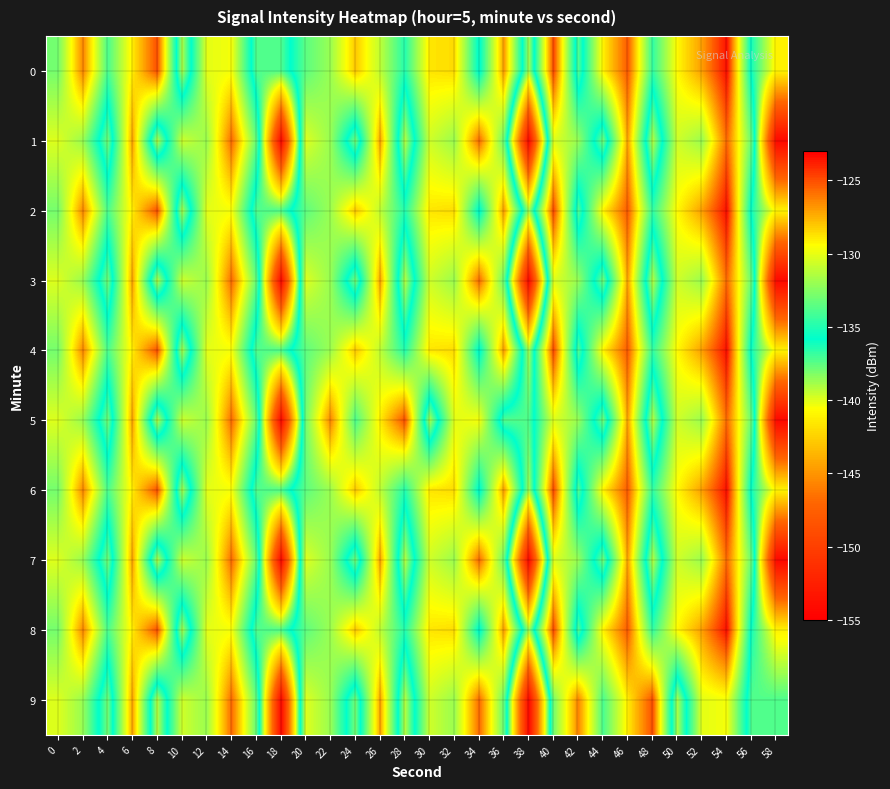

Reading left to right, list all the values displayed in this chart.

0: 0=-132.9	2=-126.4	4=-134.0	6=-129.0	8=-125.0	10=-139.0	12=-130.1	14=-129.7	16=-137.4	18=-137.3	20=-133.5	22=-131.9	24=-128.0	26=-131.1	28=-134.9	30=-128.8	32=-128.6	34=-136.2	36=-126.9	38=-138.9	40=-124.8	42=-137.3	44=-129.1	46=-125.3	48=-134.6	50=-129.3	52=-127.0	54=-123.4	56=-136.2	58=-141.1
1: 0=-130.3	2=-132.1	4=-138.0	6=-127.1	8=-139.2	10=-130.7	12=-132.0	14=-125.7	16=-133.4	18=-154.3	20=-130.3	22=-132.1	24=-138.0	26=-127.1	28=-139.2	30=-130.7	32=-132.0	34=-125.7	36=-133.4	38=-154.3	40=-130.3	42=-132.1	44=-138.0	46=-127.1	48=-139.2	50=-130.7	52=-132.0	54=-125.7	56=-133.4	58=-154.3
2: 0=-132.9	2=-126.4	4=-134.0	6=-129.0	8=-125.0	10=-139.0	12=-130.1	14=-129.7	16=-137.4	18=-137.3	20=-133.5	22=-131.9	24=-128.0	26=-131.1	28=-134.9	30=-128.8	32=-128.6	34=-136.2	36=-126.9	38=-138.9	40=-124.8	42=-137.3	44=-129.1	46=-125.3	48=-134.6	50=-129.3	52=-127.0	54=-123.4	56=-136.2	58=-141.1
3: 0=-130.3	2=-132.1	4=-138.0	6=-127.1	8=-139.2	10=-130.7	12=-132.0	14=-125.7	16=-133.4	18=-154.3	20=-130.3	22=-132.1	24=-138.0	26=-127.1	28=-139.2	30=-130.7	32=-132.0	34=-125.7	36=-133.4	38=-154.3	40=-130.3	42=-132.1	44=-138.0	46=-127.1	48=-139.2	50=-130.7	52=-132.0	54=-125.7	56=-133.4	58=-154.3
4: 0=-132.9	2=-126.4	4=-134.0	6=-129.0	8=-125.0	10=-139.0	12=-130.1	14=-129.7	16=-137.4	18=-137.3	20=-133.5	22=-131.9	24=-128.0	26=-131.1	28=-134.9	30=-128.8	32=-128.6	34=-136.2	36=-126.9	38=-138.9	40=-124.8	42=-137.3	44=-129.1	46=-125.3	48=-134.6	50=-129.3	52=-127.0	54=-123.4	56=-136.2	58=-141.1
5: 0=-130.3	2=-132.1	4=-138.0	6=-127.1	8=-139.2	10=-130.7	12=-132.0	14=-125.7	16=-133.4	18=-154.3	20=-132.9	22=-126.4	24=-134.0	26=-129.0	28=-125.0	30=-139.0	32=-130.1	34=-129.7	36=-137.4	38=-137.3	40=-130.3	42=-132.1	44=-138.0	46=-127.1	48=-139.2	50=-130.7	52=-132.0	54=-125.7	56=-133.4	58=-154.3
6: 0=-132.9	2=-126.4	4=-134.0	6=-129.0	8=-125.0	10=-139.0	12=-130.1	14=-129.7	16=-137.4	18=-137.3	20=-133.5	22=-131.9	24=-128.0	26=-131.1	28=-134.9	30=-128.8	32=-128.6	34=-136.2	36=-126.9	38=-138.9	40=-124.8	42=-137.3	44=-129.1	46=-125.3	48=-134.6	50=-129.3	52=-127.0	54=-123.4	56=-136.2	58=-141.1
7: 0=-130.3	2=-132.1	4=-138.0	6=-127.1	8=-139.2	10=-130.7	12=-132.0	14=-125.7	16=-133.4	18=-154.3	20=-130.3	22=-132.1	24=-138.0	26=-127.1	28=-139.2	30=-130.7	32=-132.0	34=-125.7	36=-133.4	38=-154.3	40=-130.3	42=-132.1	44=-138.0	46=-127.1	48=-139.2	50=-130.7	52=-132.0	54=-125.7	56=-133.4	58=-154.3
8: 0=-132.9	2=-126.4	4=-134.0	6=-129.0	8=-125.0	10=-139.0	12=-130.1	14=-129.7	16=-137.4	18=-137.3	20=-133.5	22=-131.9	24=-128.0	26=-131.1	28=-134.9	30=-128.8	32=-128.6	34=-136.2	36=-126.9	38=-138.9	40=-124.8	42=-137.3	44=-129.1	46=-125.3	48=-134.6	50=-129.3	52=-127.0	54=-123.4	56=-136.2	58=-141.1
9: 0=-130.3	2=-132.1	4=-138.0	6=-127.1	8=-139.2	10=-130.7	12=-132.0	14=-125.7	16=-133.4	18=-154.3	20=-130.3	22=-132.1	24=-138.0	26=-127.1	28=-139.2	30=-130.7	32=-132.0	34=-125.7	36=-133.4	38=-154.3	40=-132.9	42=-126.4	44=-134.0	46=-129.0	48=-125.0	50=-139.0	52=-130.1	54=-129.7	56=-137.4	58=-137.3